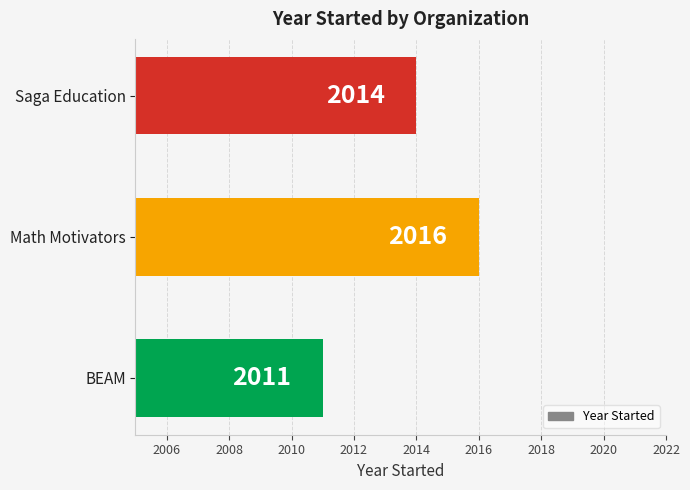

The value at Saga Education is 2732. True or false?

False